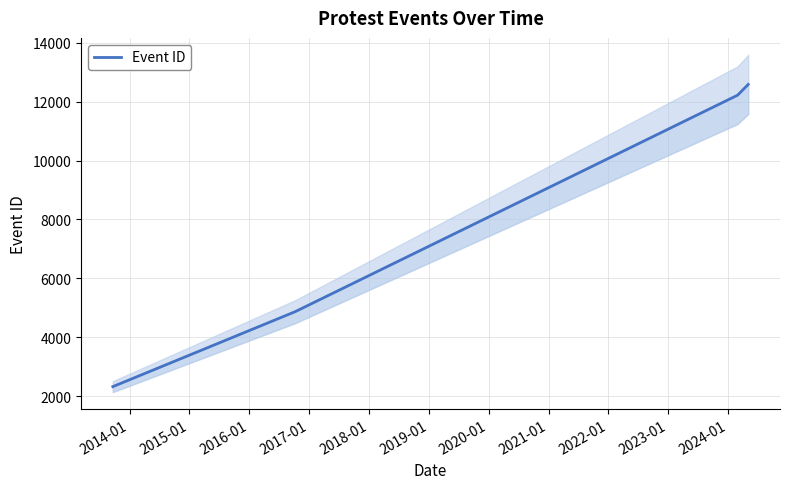

How many values are below 12218?

2